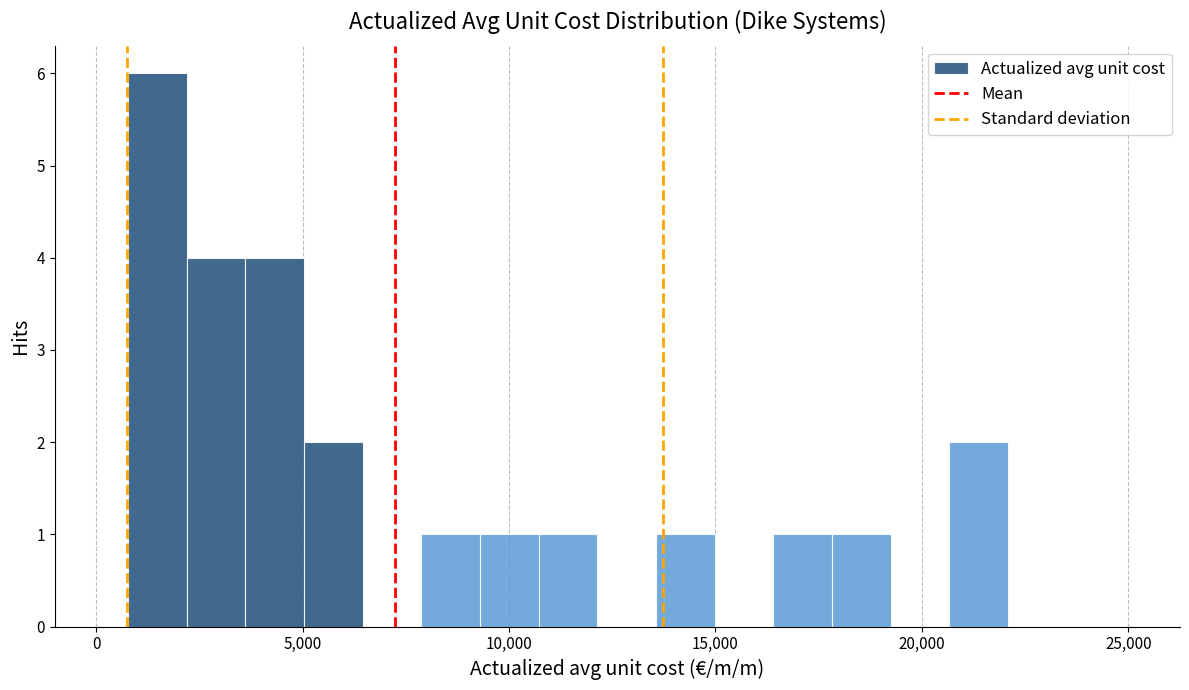

Around what value on the x-axis is the tallest bar? Give the approximate position of its centre, as read against the axis.

1500